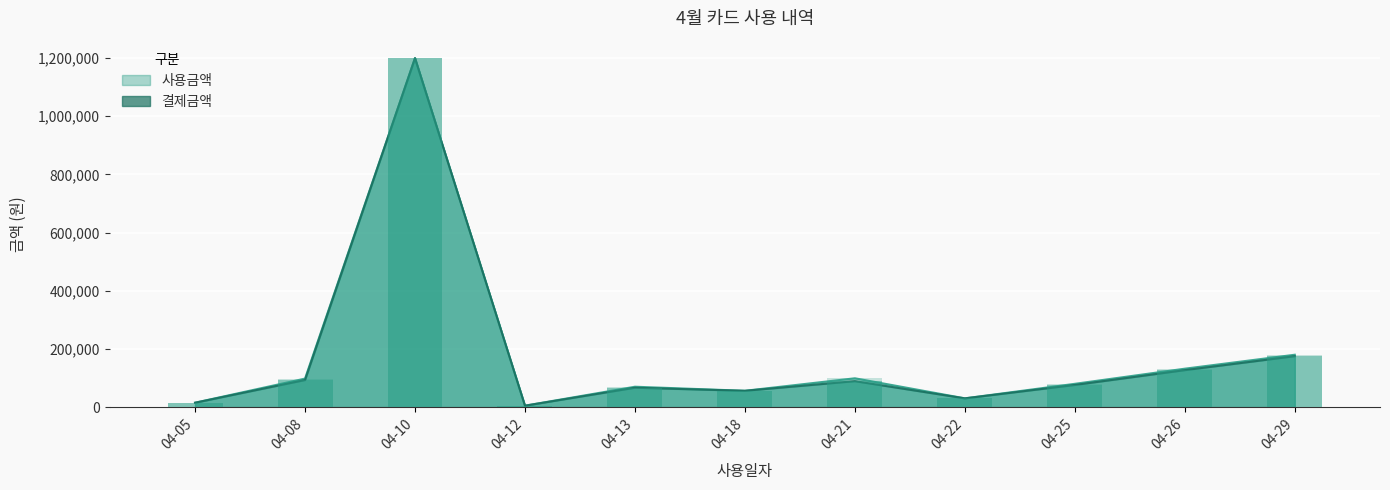

What is the value of the 사용금액 bar at the 3rd from the left?

1200000